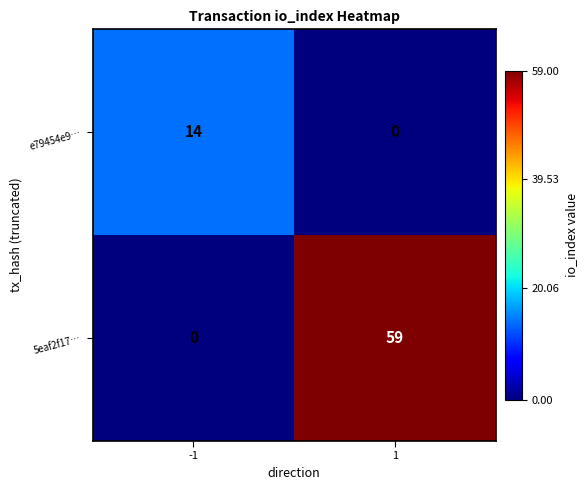

How many categories are shown in the chart?

2